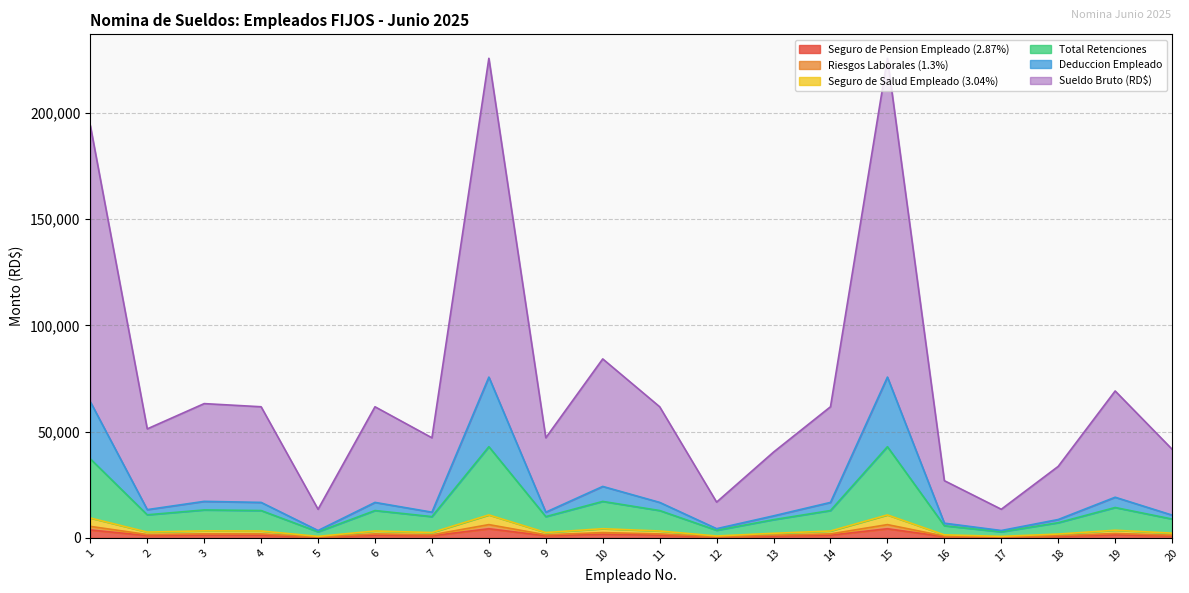

What is the value of the Total Retenciones point at the 2nd from the left?

10871.8